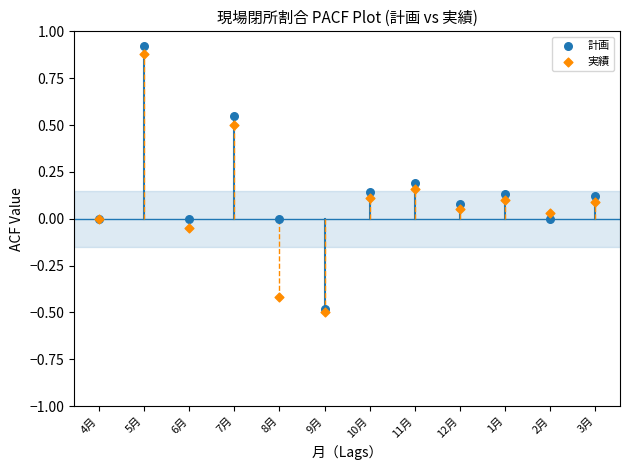

What are all the series names shown in the legend?

計画, 実績